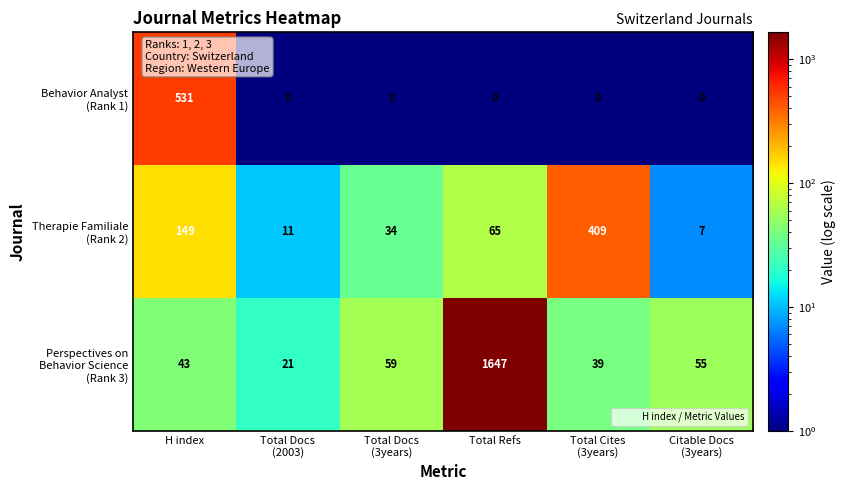

What is the total value across all series at Total Refs?

1712